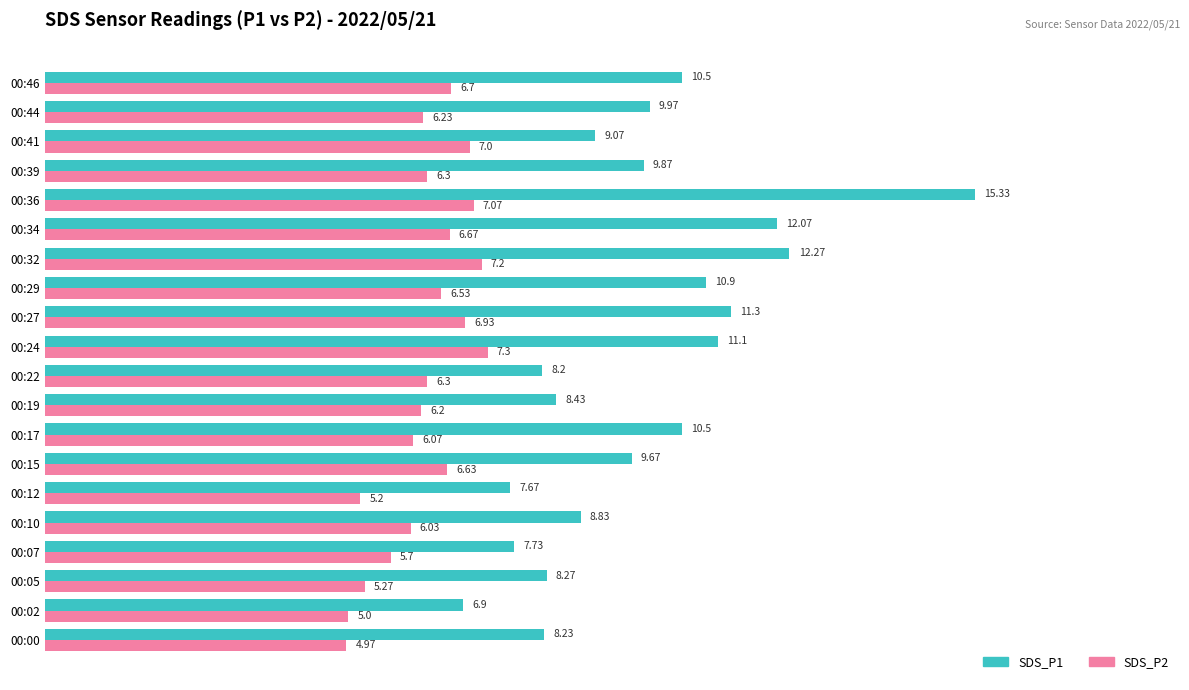

How many data points in SDS_P1 are less than 9?

8